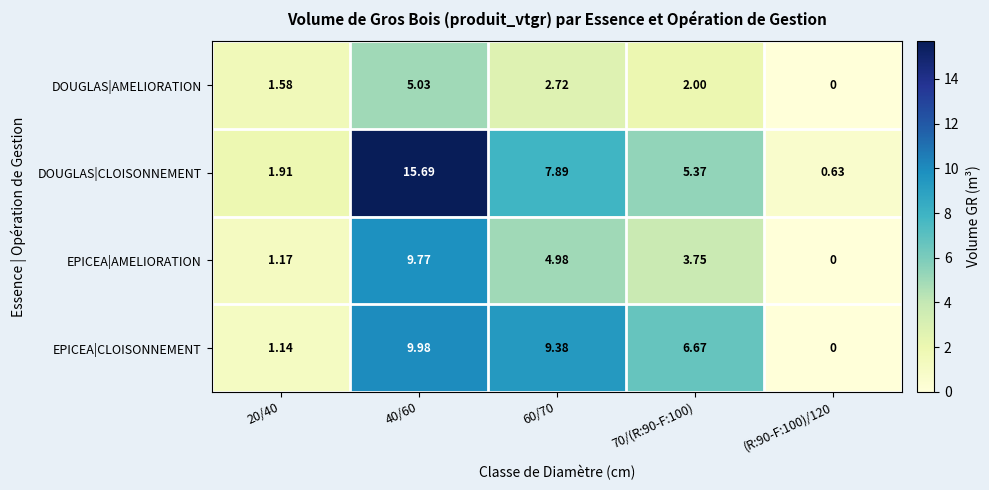

Which series has the largest total across all categories?

DOUGLAS|CLOISONNEMENT